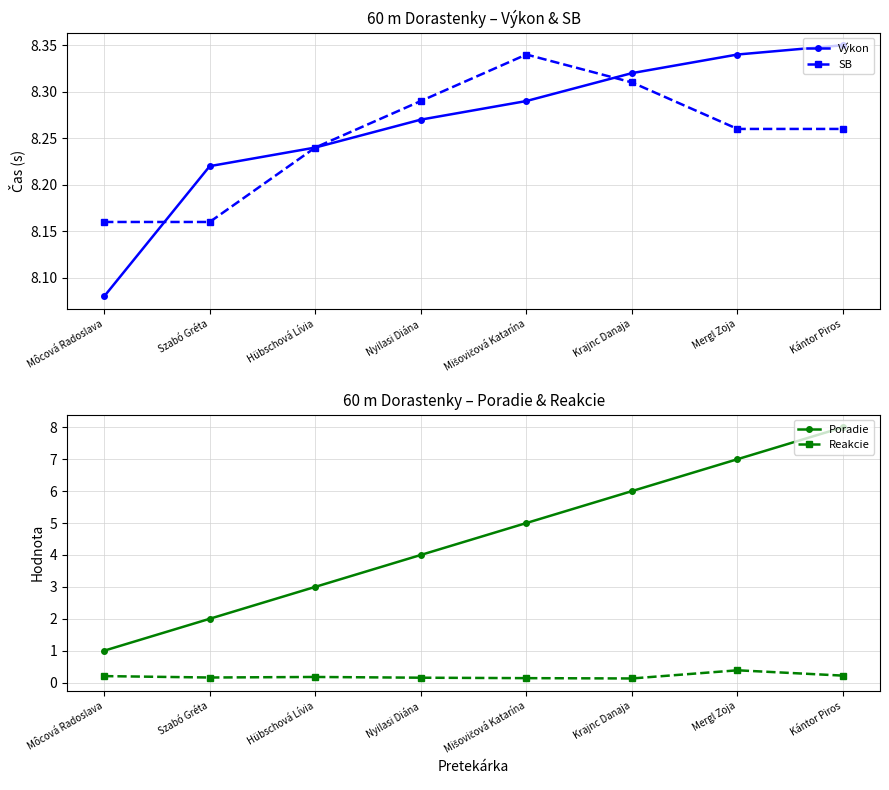

Which series has the largest total across all categories?

Výkon